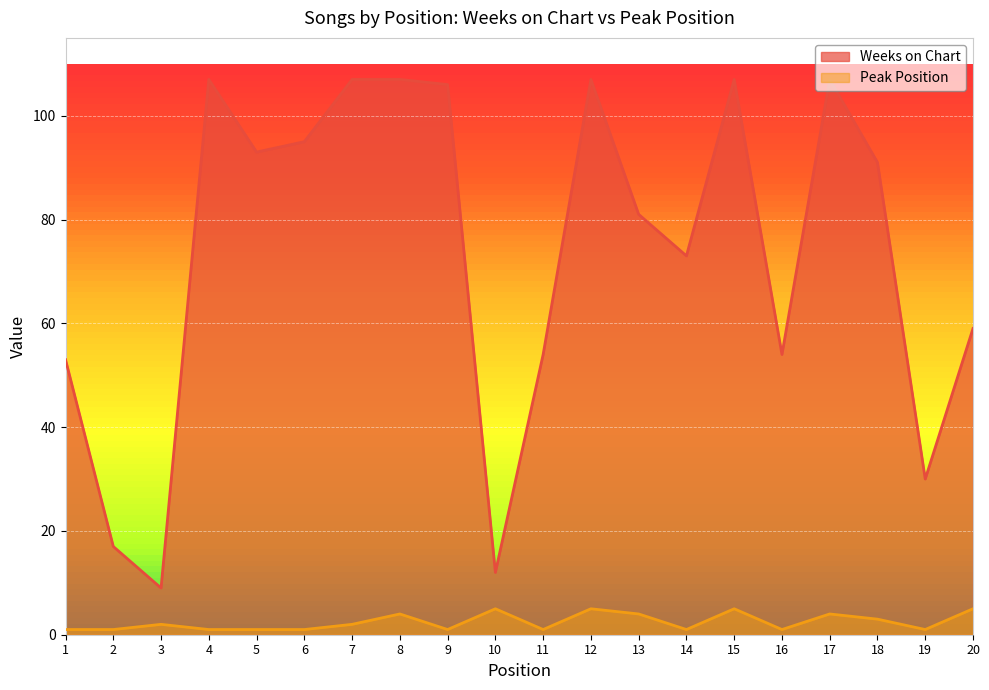

Rank the series at 14 from highest to lowest value.

Weeks on Chart, Peak Position